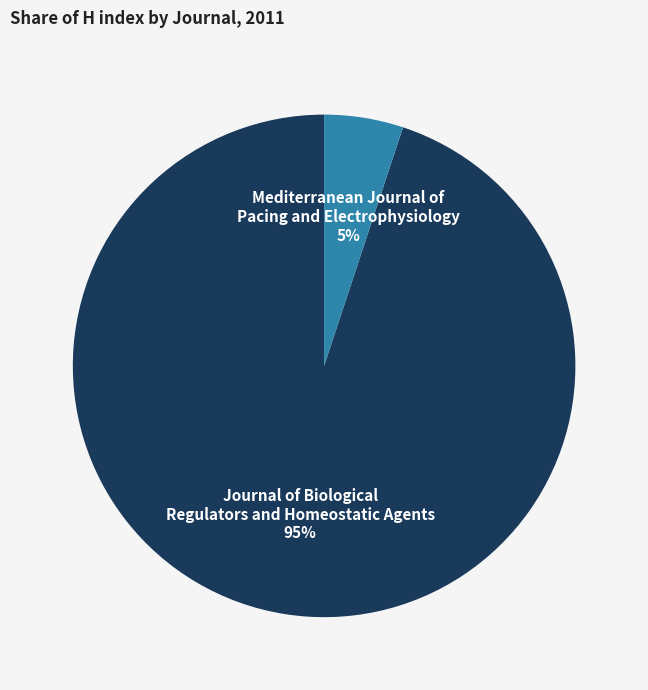

To the nearest percent, what is the difference between the Mediterranean Journal of Pacing and Electrophysiology and Journal of Biological Regulators and Homeostatic Agents slice percentages?

90%